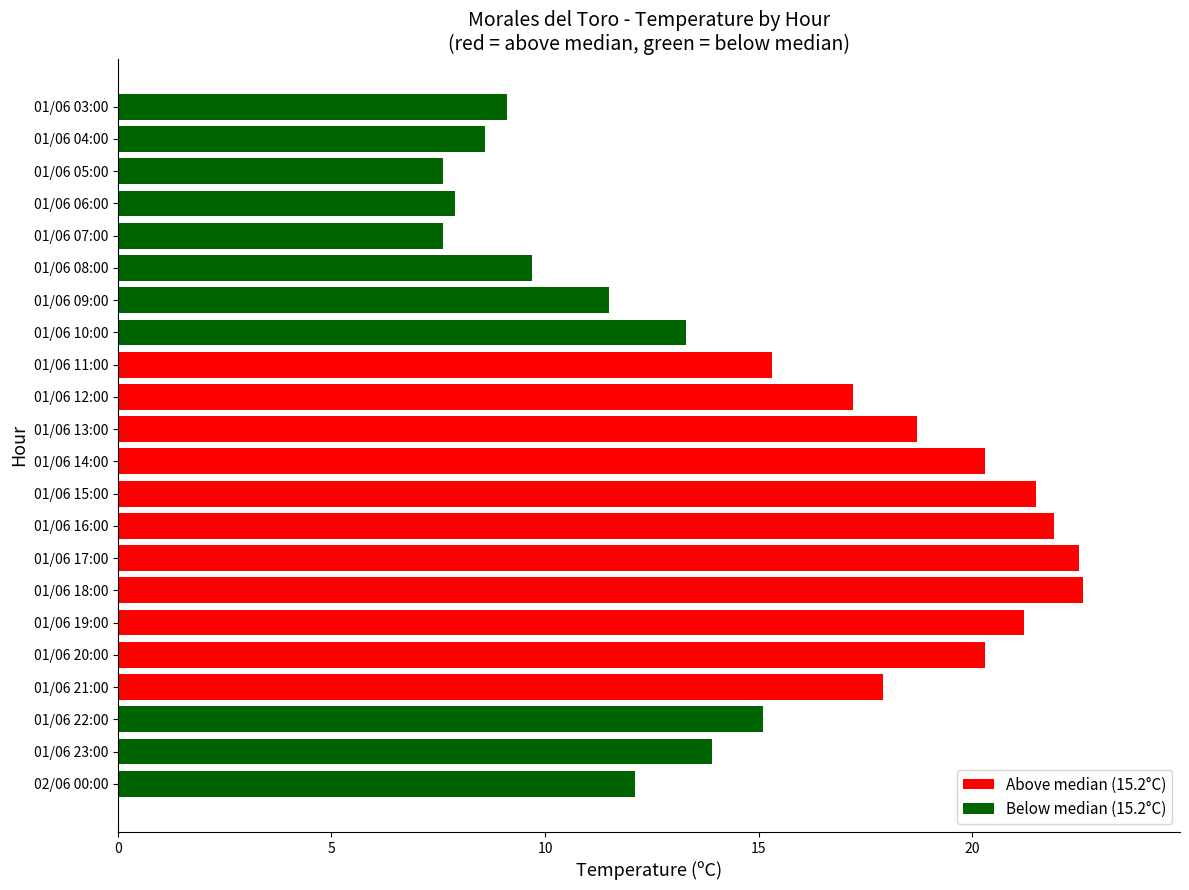

Reading bottom to top, transcribe all the data shown in this chart.

12.1	13.9	15.1	17.9	20.3	21.2	22.6	22.5	21.9	21.5	20.3	18.7	17.2	15.3	13.3	11.5	9.7	7.6	7.9	7.6	8.6	9.1